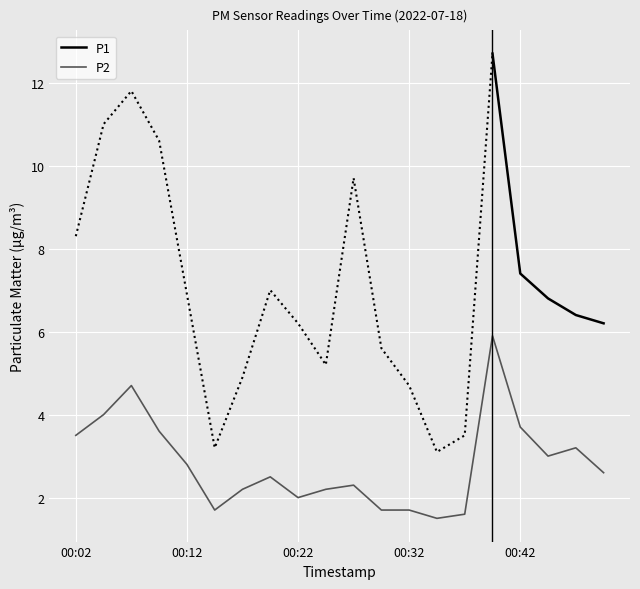

What is the approximate value at 00:42?

3.7